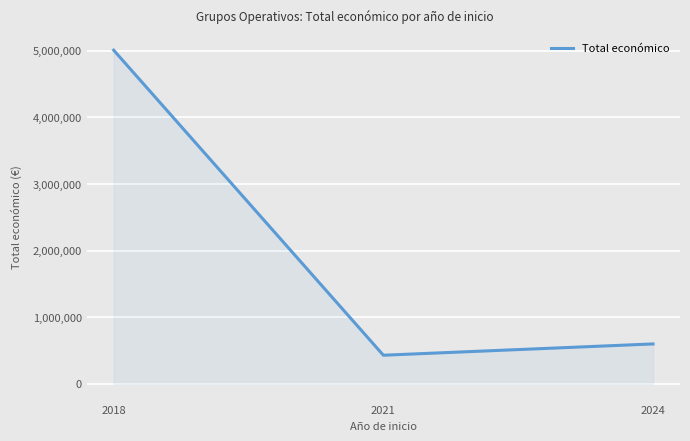

What is the change in value from 2021 to 2024?

+169589